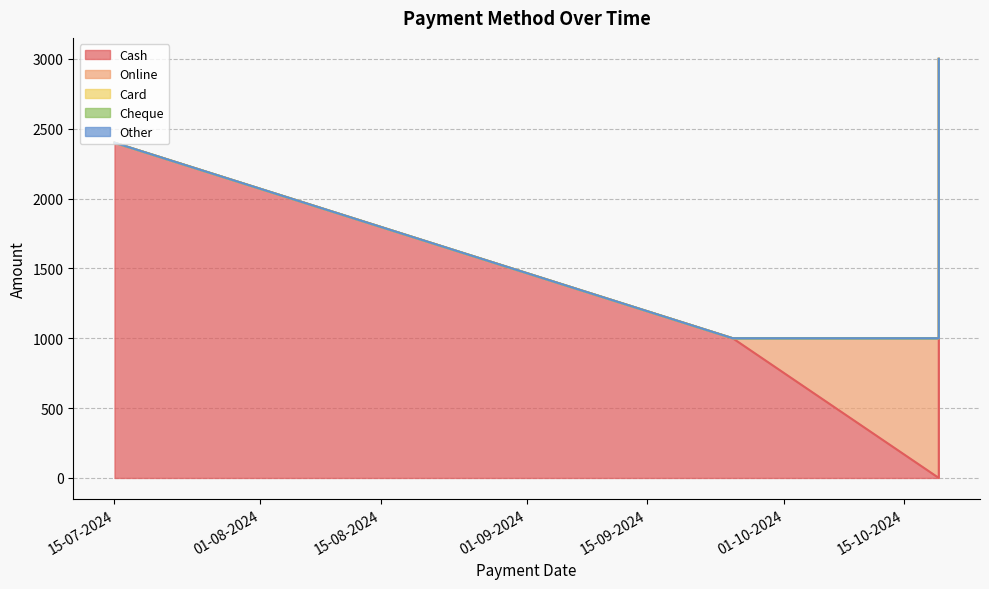

What is the sum of all Online values?

3000